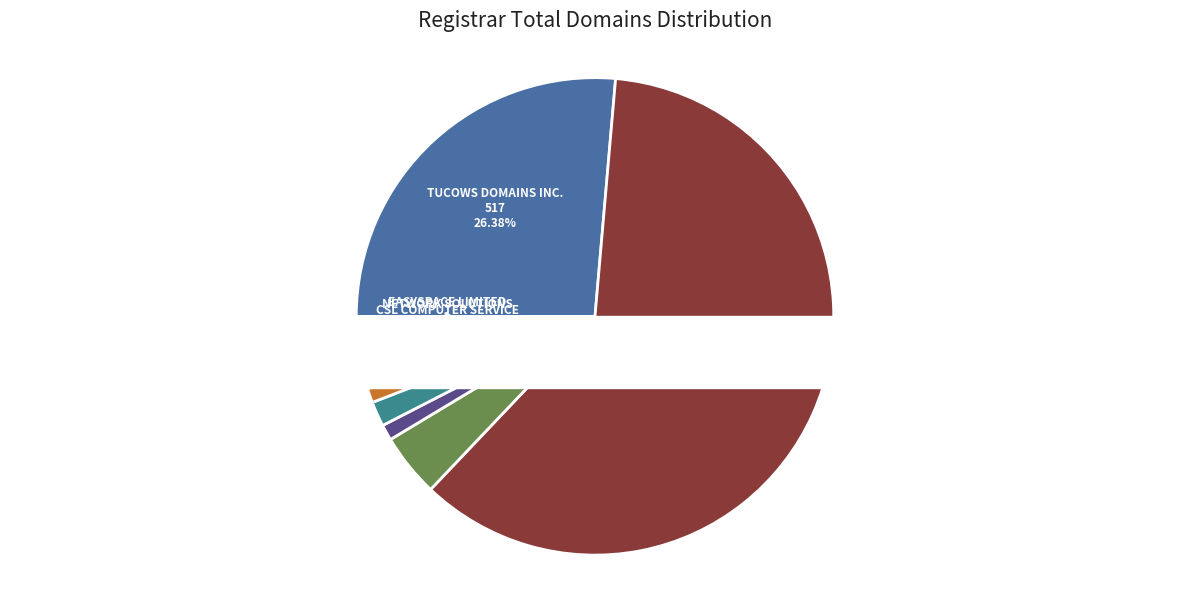

Combined, do Cronon AG and CSC Corporate Domains account for over 50%?

Yes